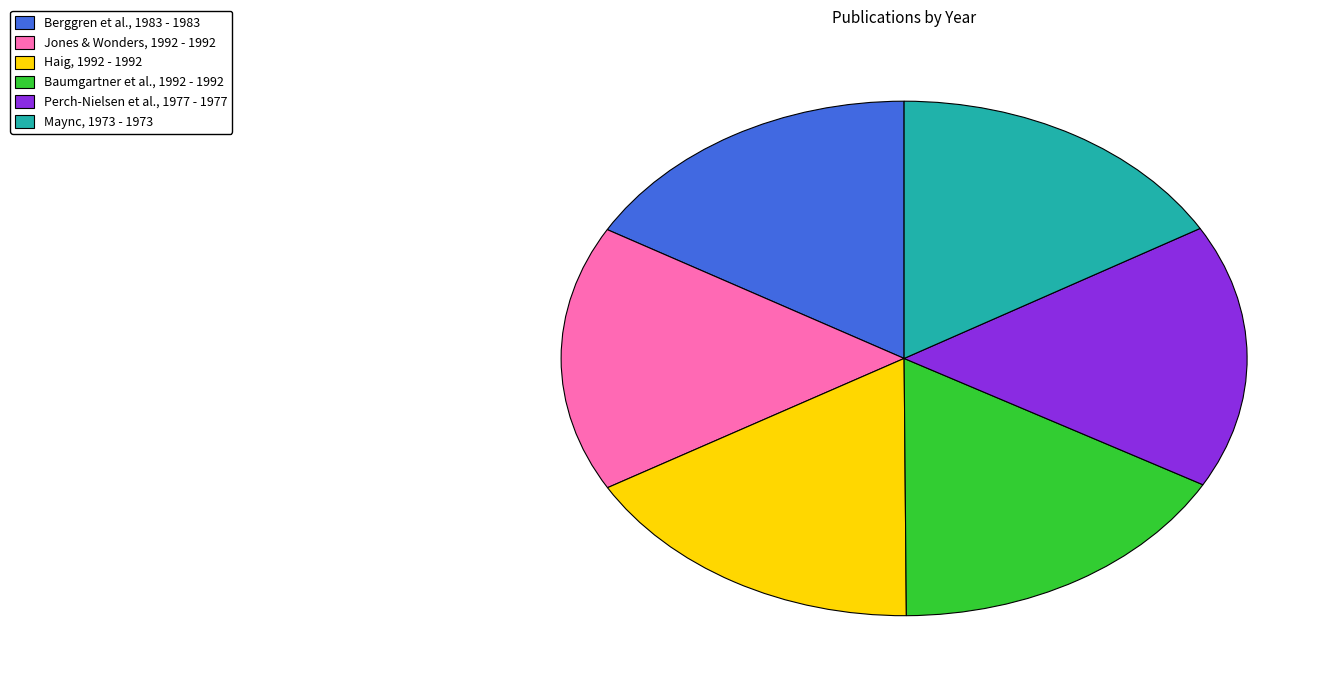

Combined, do Maync, 1973 - 1973 and Haig, 1992 - 1992 account for over 50%?

No